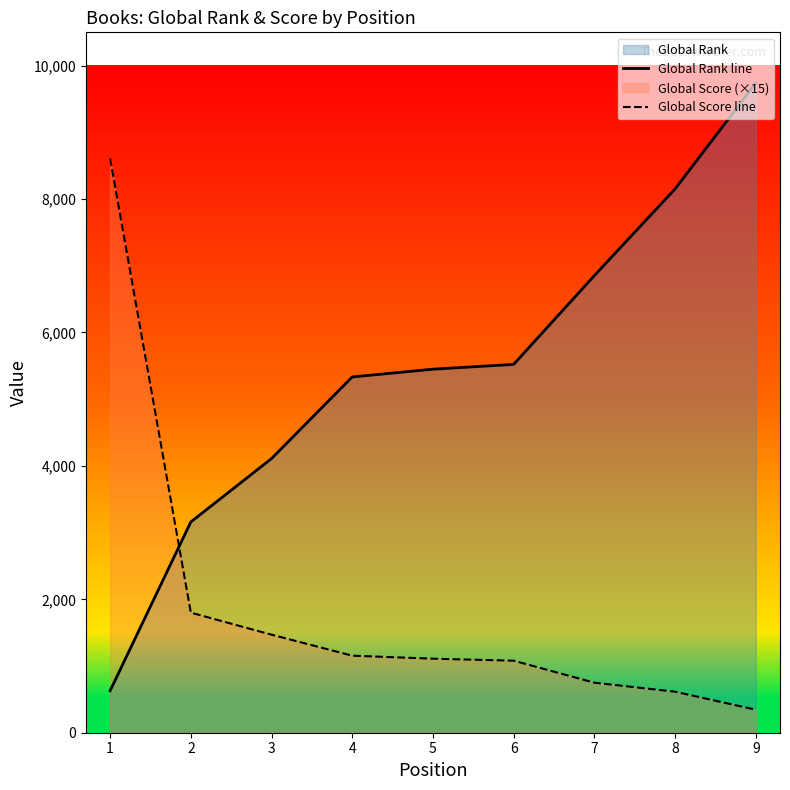

What is the minimum value for Global Score line?

345